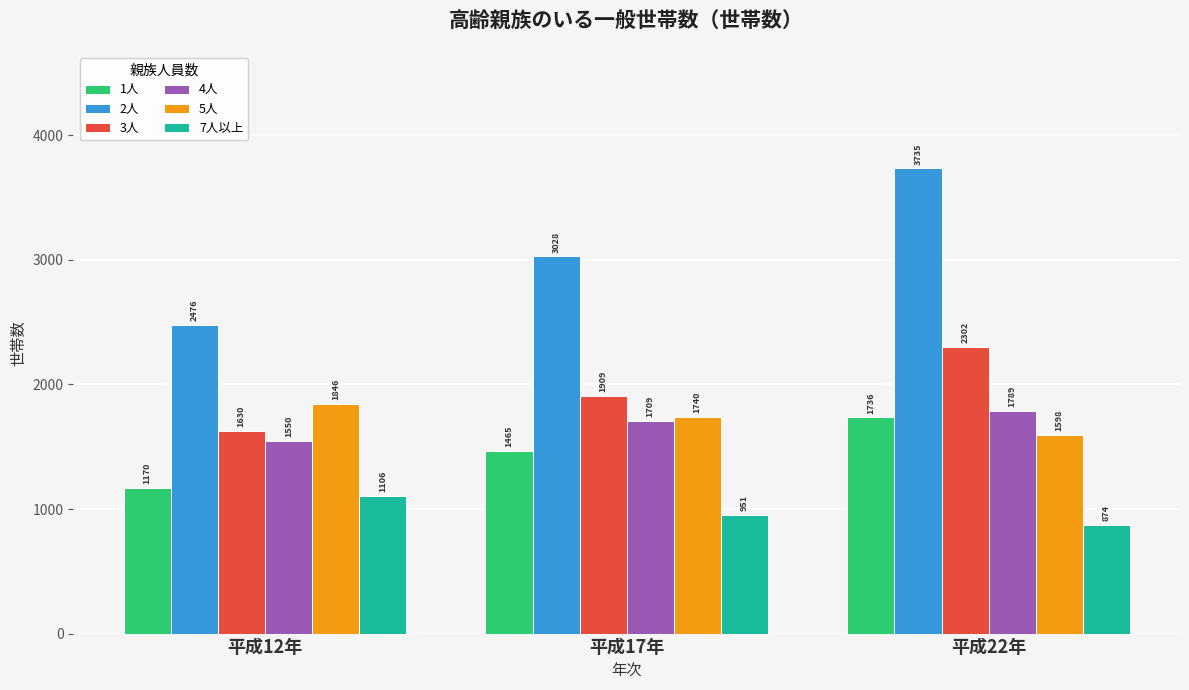

Where does the 5人 series first go above 1740?

平成12年